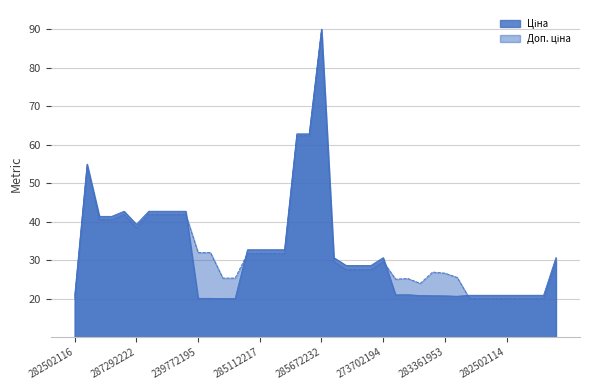

Reading right to left, list all the values displayed in this chart.

Ціна: 30.6	20.9	20.9	20.9	20.9	20.9	20.9	20.9	20.6	20.7	20.7	20.8	21.0	21.0	30.6	28.6	28.6	28.6	30.6	90.0	62.8	62.8	32.7	32.7	32.7	32.7	20.0	20.0	20.1	20.1	42.7	42.7	42.7	42.7	39.3	42.7	41.4	41.4	55.0	20.9
Доп. ціна: 29.6	20.0	20.0	20.0	20.0	20.0	20.0	20.0	25.5	26.6	26.9	24.0	25.2	25.1	29.6	27.5	27.5	27.5	29.6	90.0	62.3	62.3	31.7	31.7	31.7	31.7	25.3	25.3	32.0	32.0	41.9	41.9	41.9	41.9	38.4	41.9	40.5	40.5	54.4	20.0